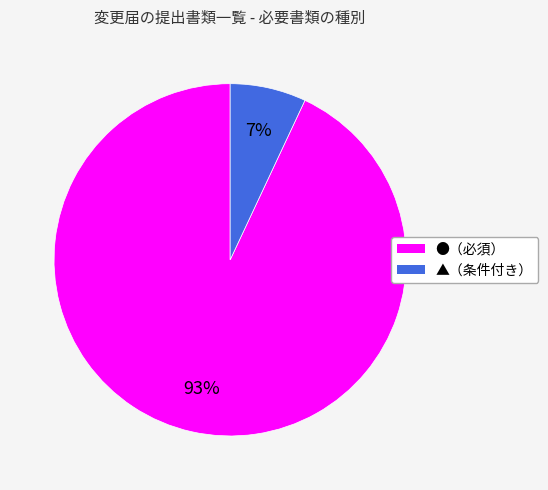

To the nearest percent, what is the difference between the largest and smallest slice percentages?

86%